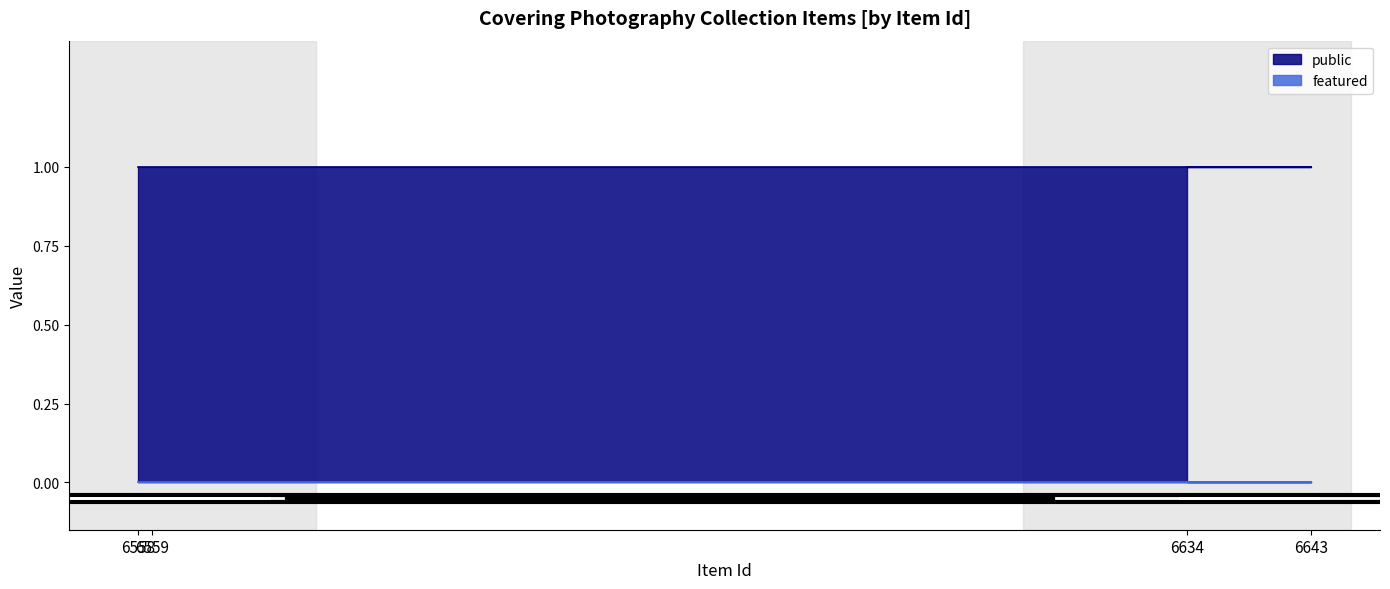

Reading left to right, list all the values displayed in this chart.

public: 6558=1	6559=1	6643=1	6634=1
featured: 6558=0	6559=0	6643=0	6634=0